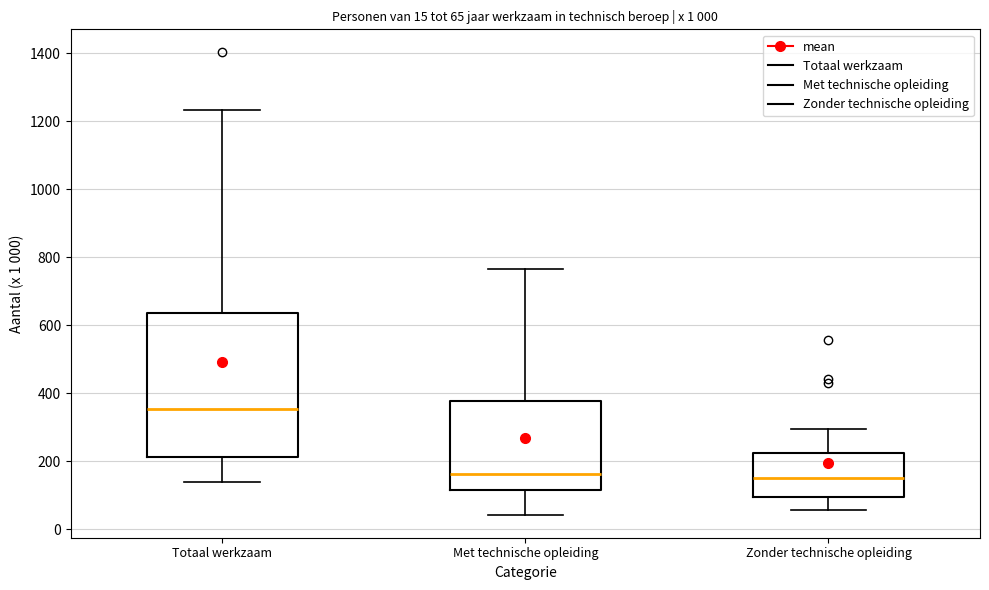

Which box has the highest median line?

Totaal werkzaam